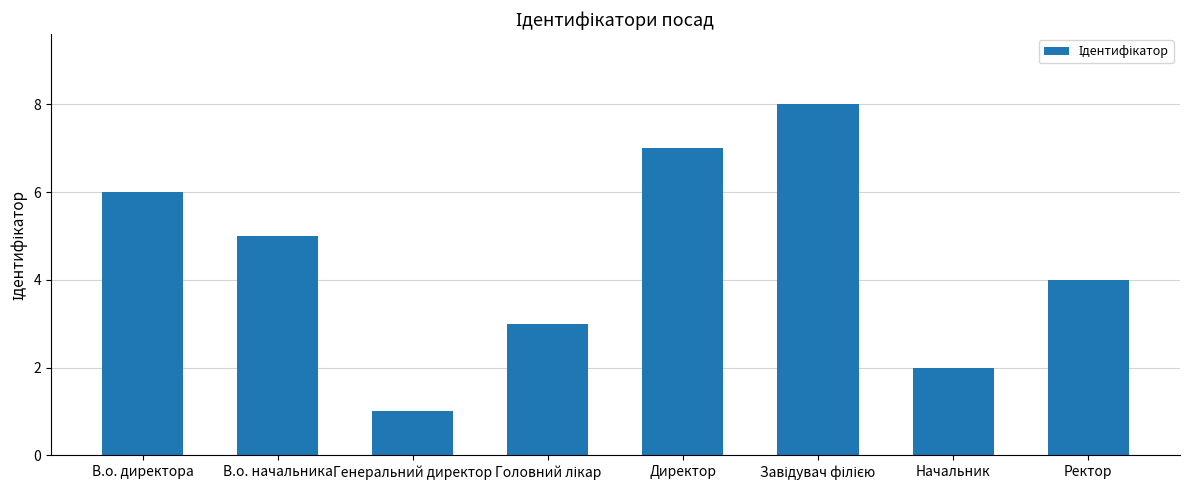

Does the chart contain any negative values?

No